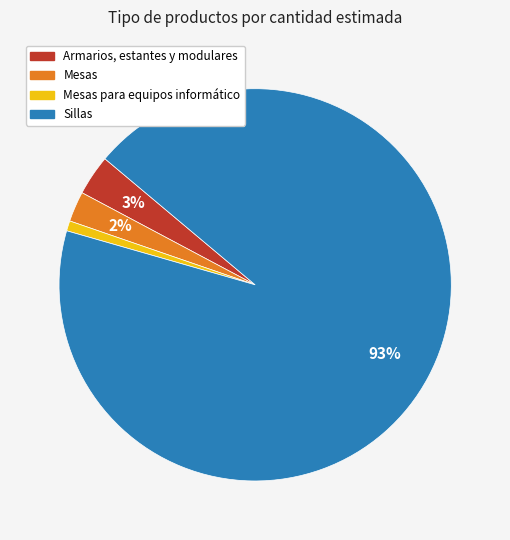

How many slices are in this pie chart?

4